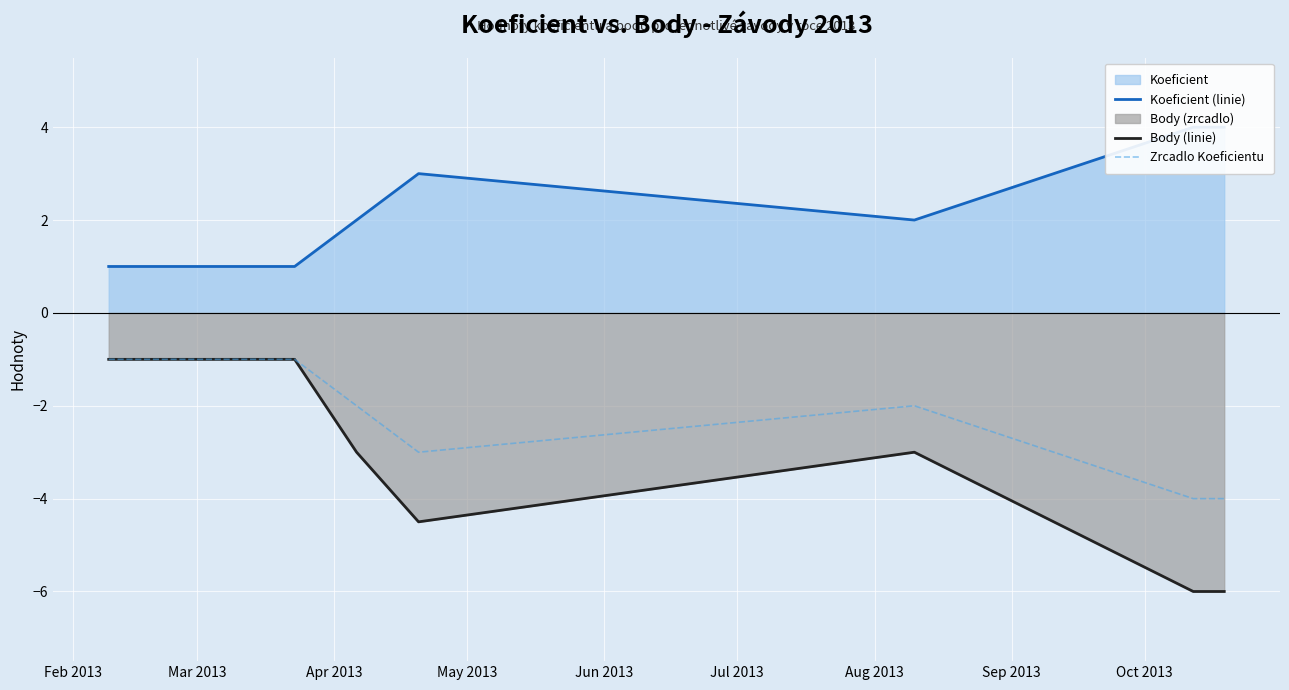

Rank the series by their maximum value, from highest to lowest.

Koeficient (linie), Body (linie), Zrcadlo Koeficientu